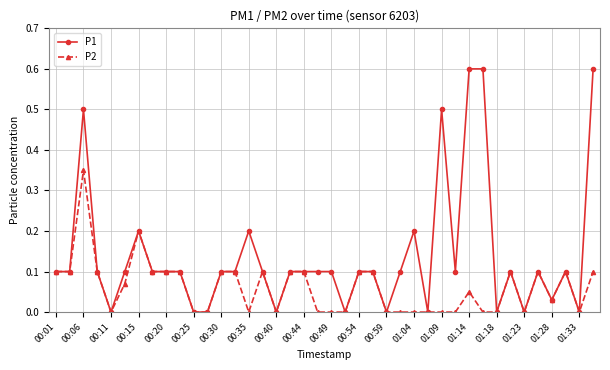

Which series has the largest total across all categories?

P1